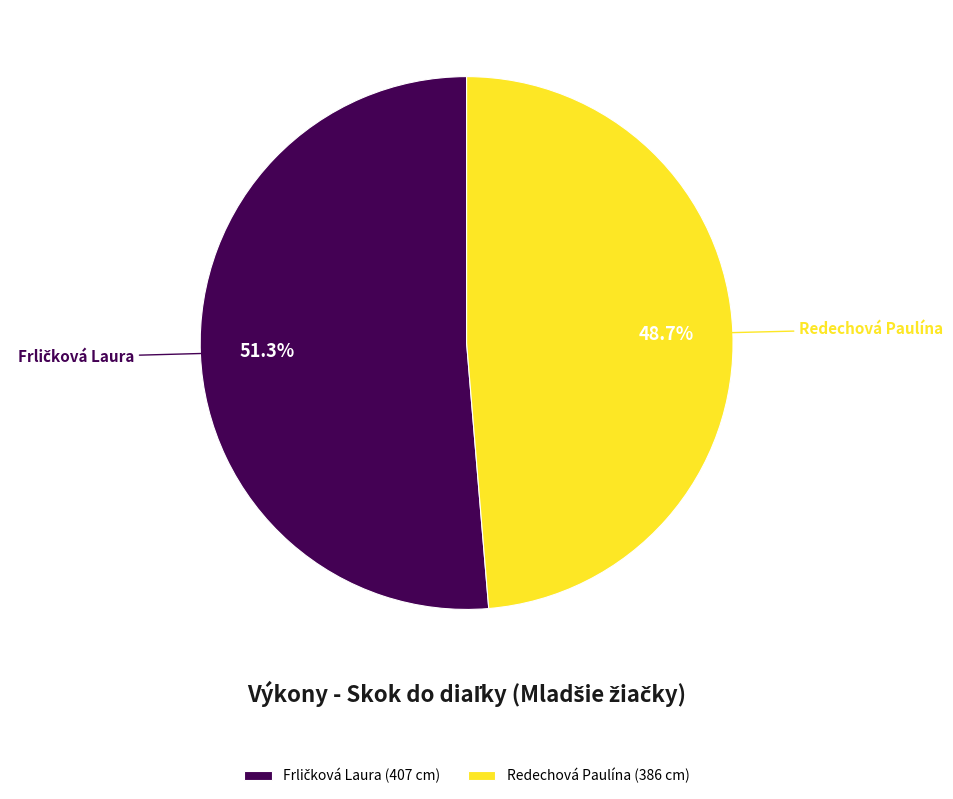

What percentage is NOT represented by Redechová Paulína (386 cm)?

51.3%